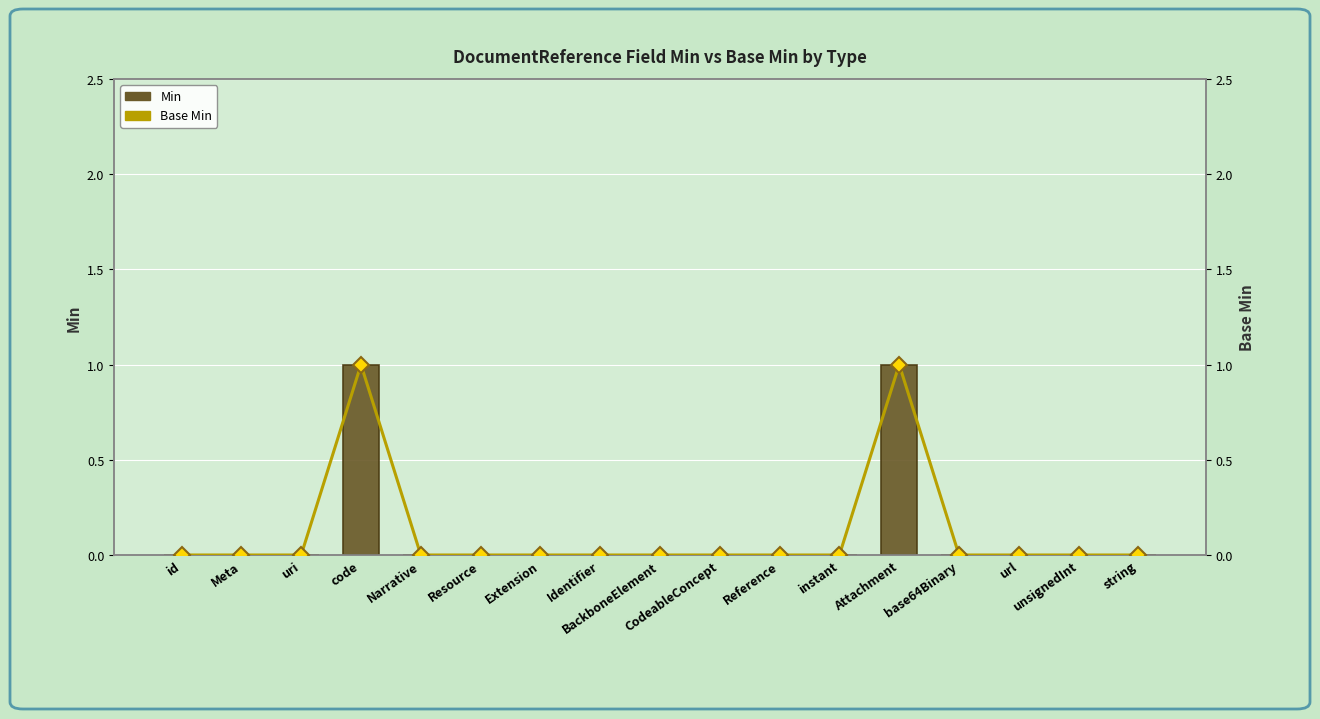

Does the chart contain stacked bars?

No